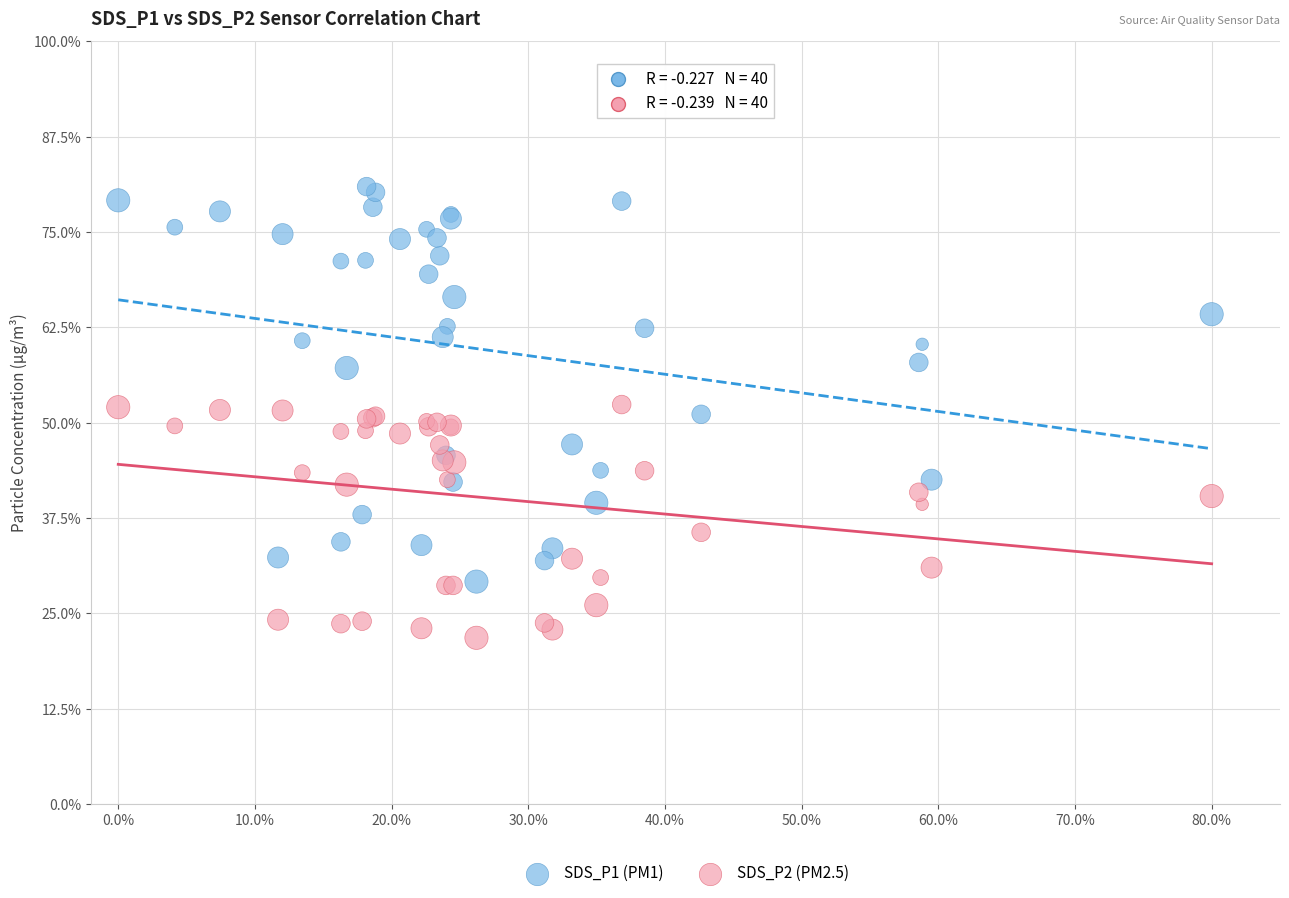

Which series contains the highest Y value?

SDS_P1 (PM1)